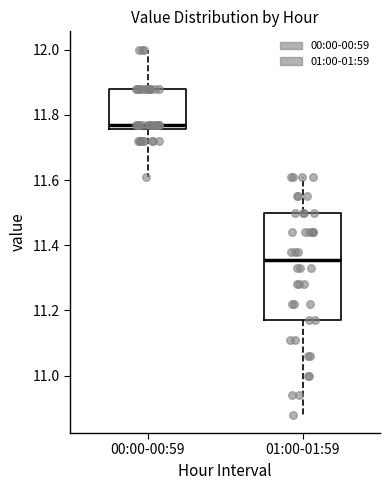

Where does the upper whisker of the box for 00:00-00:59 end on the y-axis? The values are not printed on the chart, so give them approximately, as read against the axis.

12.00